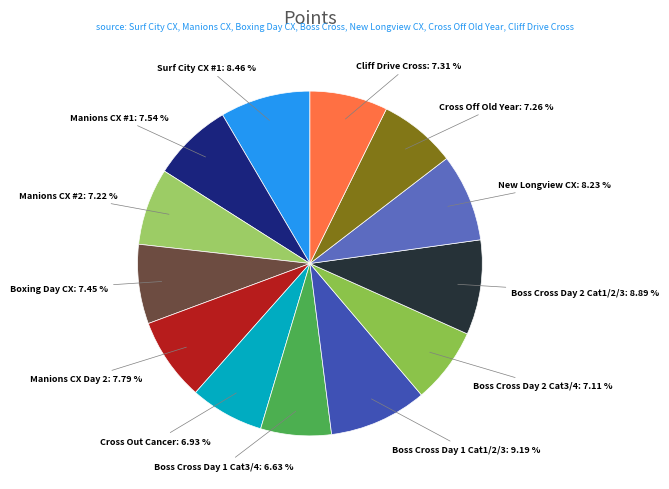

Do Boss Cross Day 1 Cat1/2/3 and Cross Off Old Year together represent more than half of the pie?

No